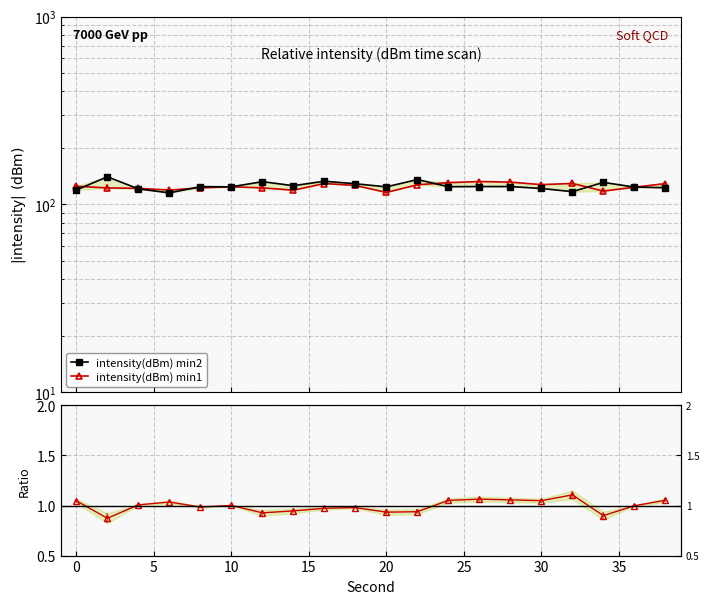

How many values in the intensity(dBm) min2 series are below 124?

8